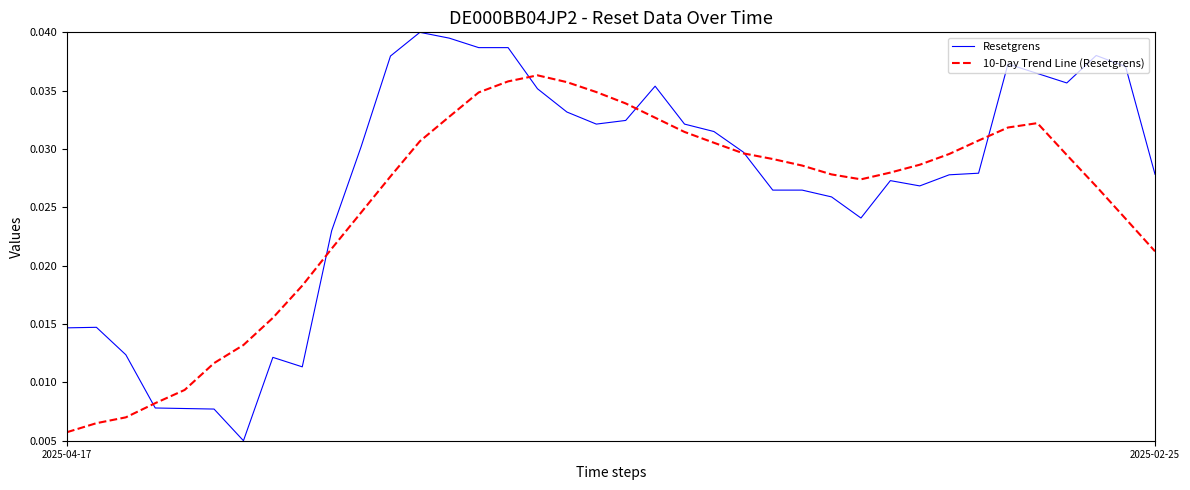

Which series has the largest total across all categories?

Resetgrens